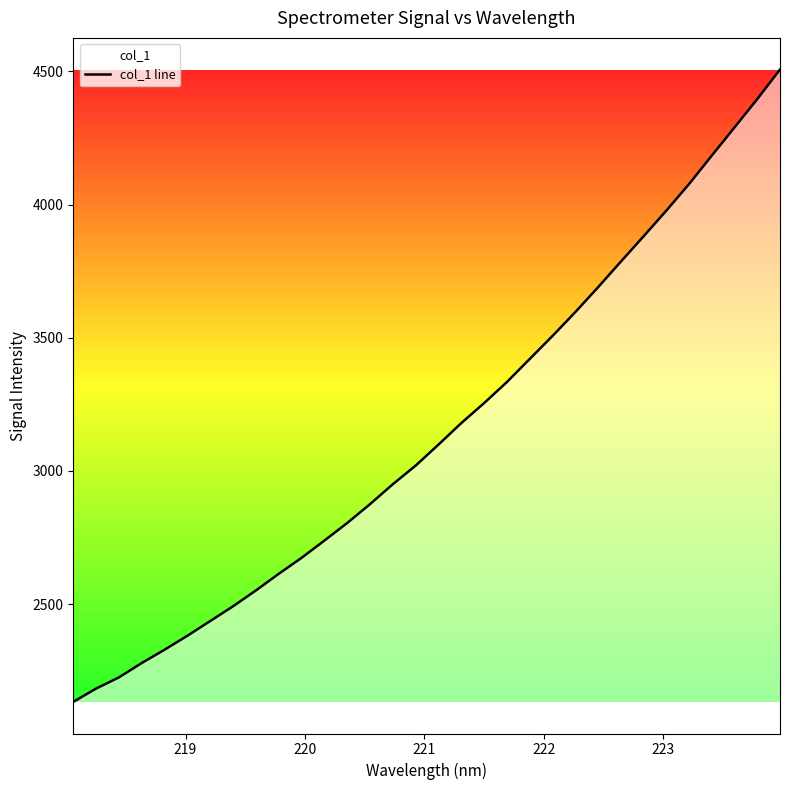

What is the maximum value shown in the chart?

4507.0